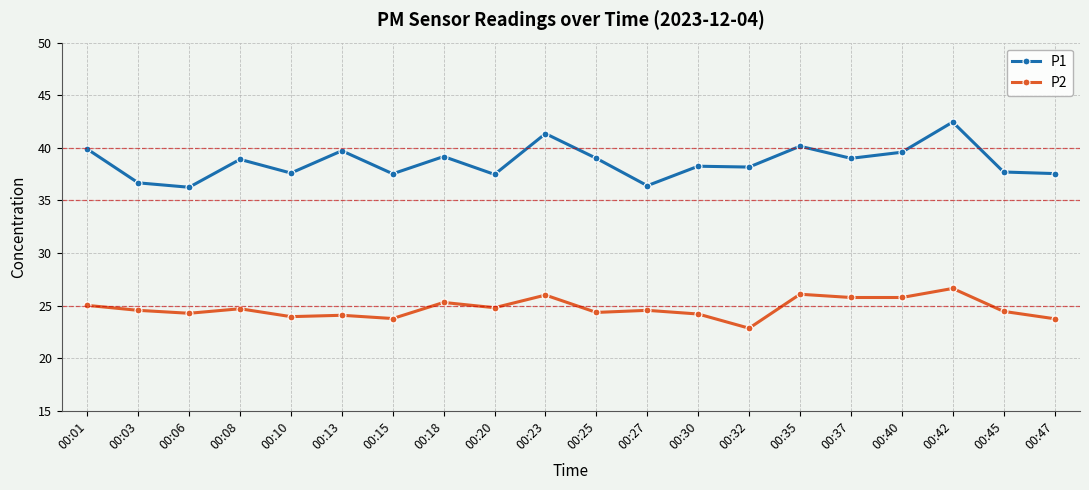

At which category does P1 reach its first local valley?

00:06